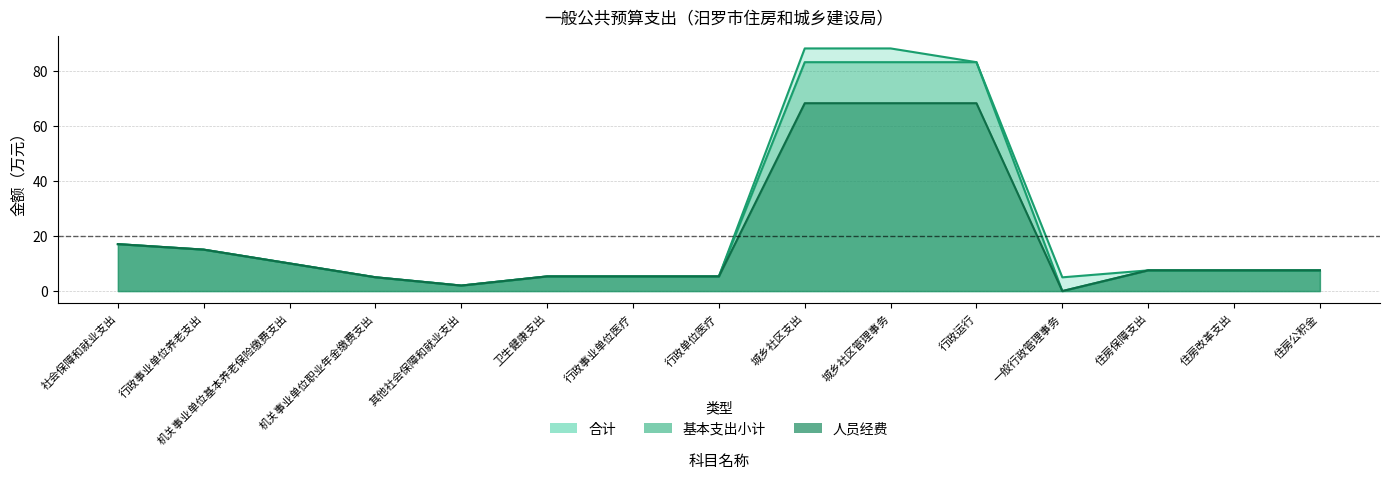

True or false: 基本支出小计 has more than 2 points higher than both neighbors.

False